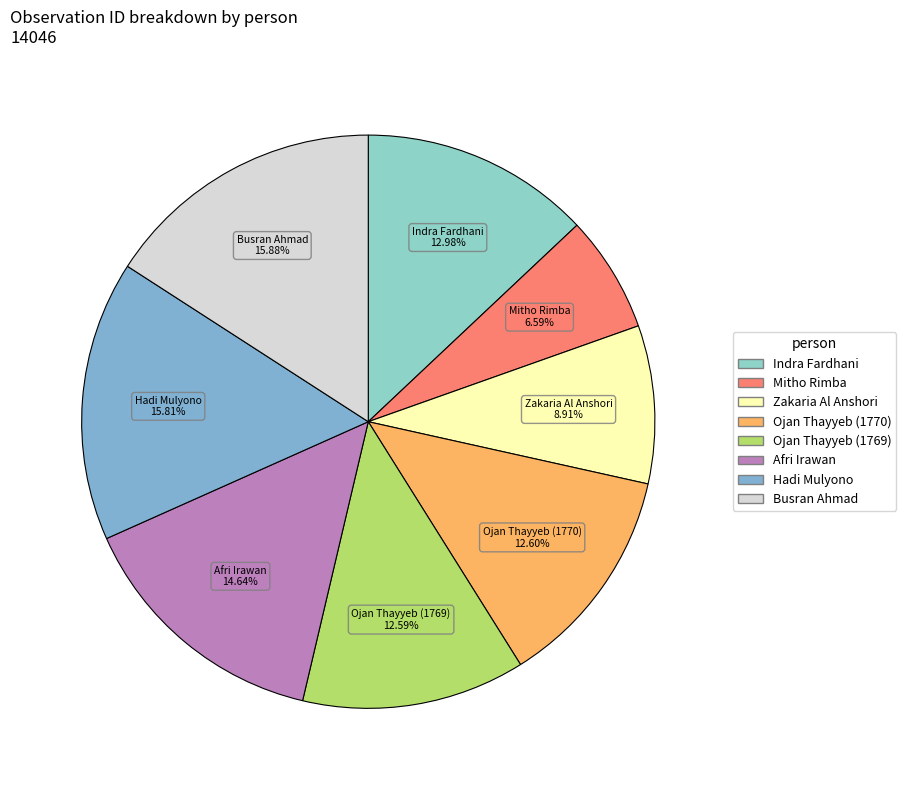

What is the ratio of the value at Ojan Thayyeb (1770) to the value at Busran Ahmad?

0.8